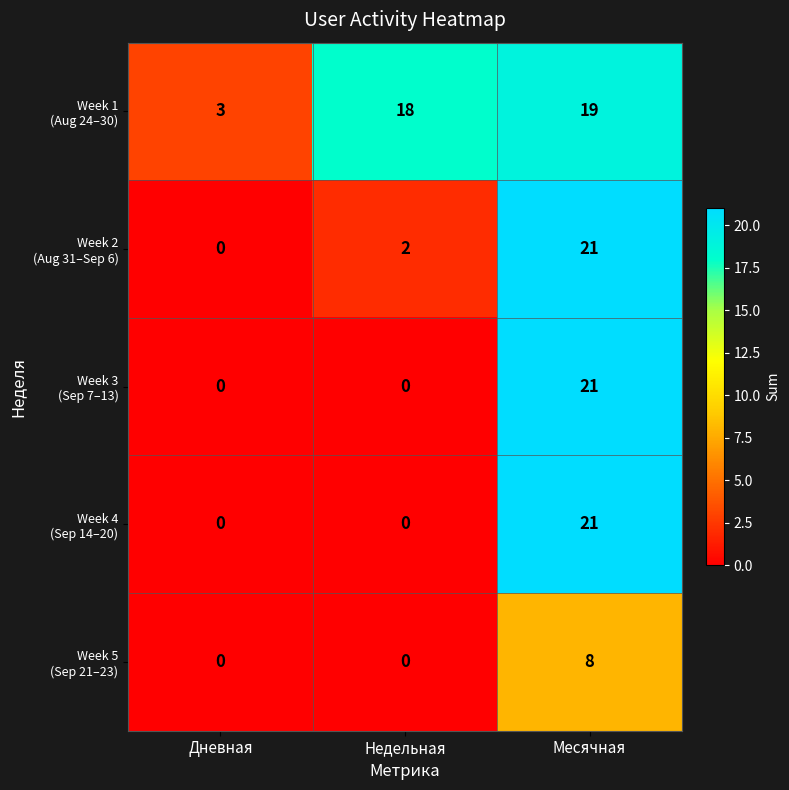

What is the maximum value shown in the chart?

21